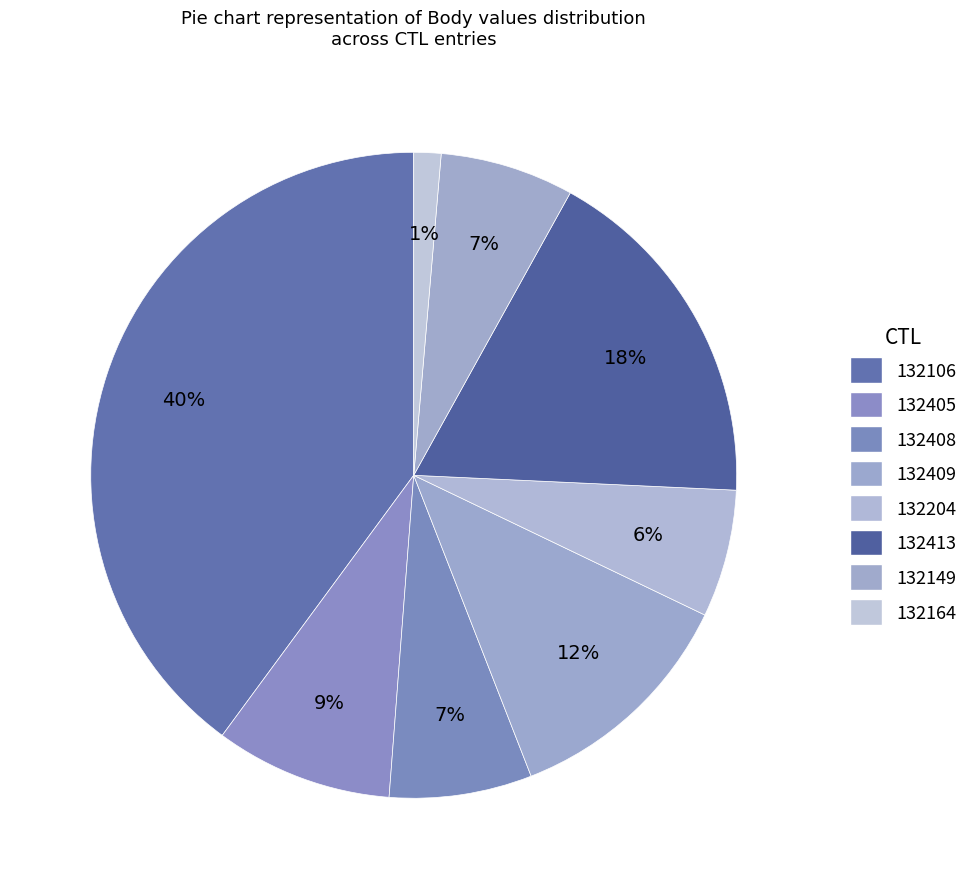

To the nearest percent, what is the difference between the 132409 and 132106 slice percentages?

28%